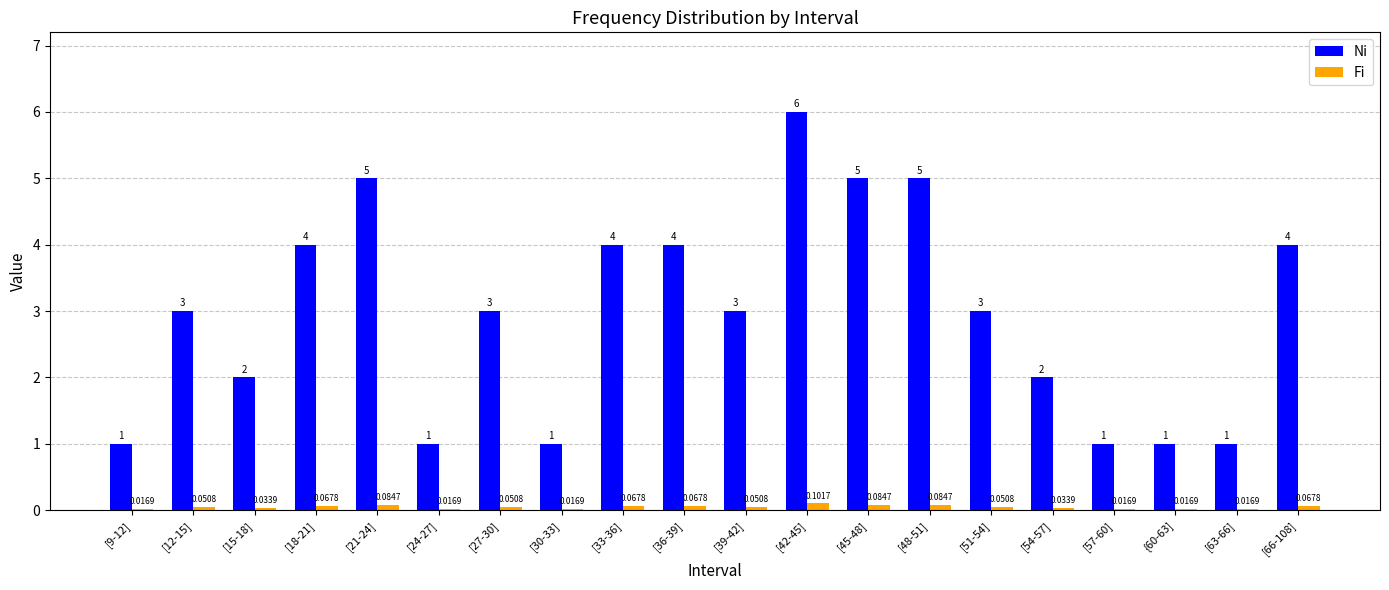

What is the sum of the Ni values at [33-36] and [45-48]?

9.0